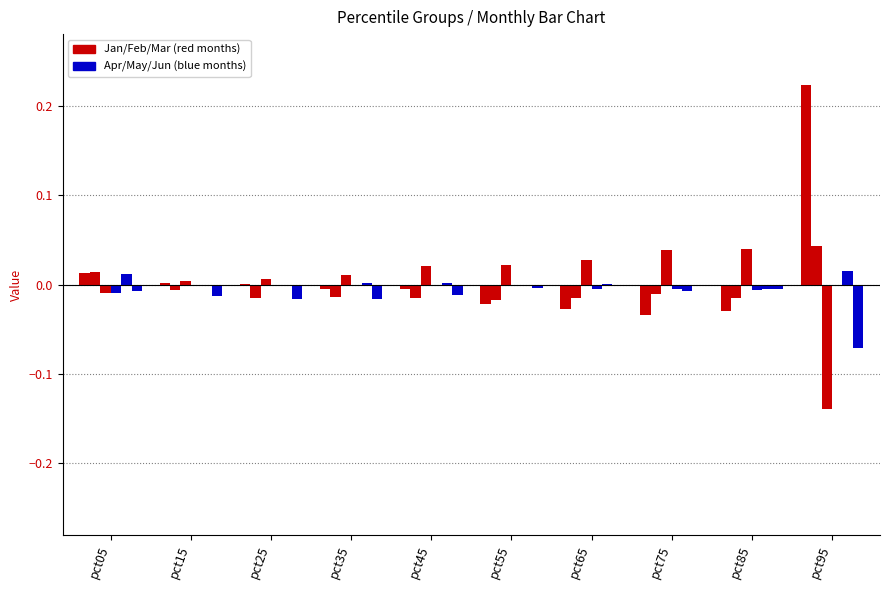

Which has a higher value, pct05 or pct15?

pct05